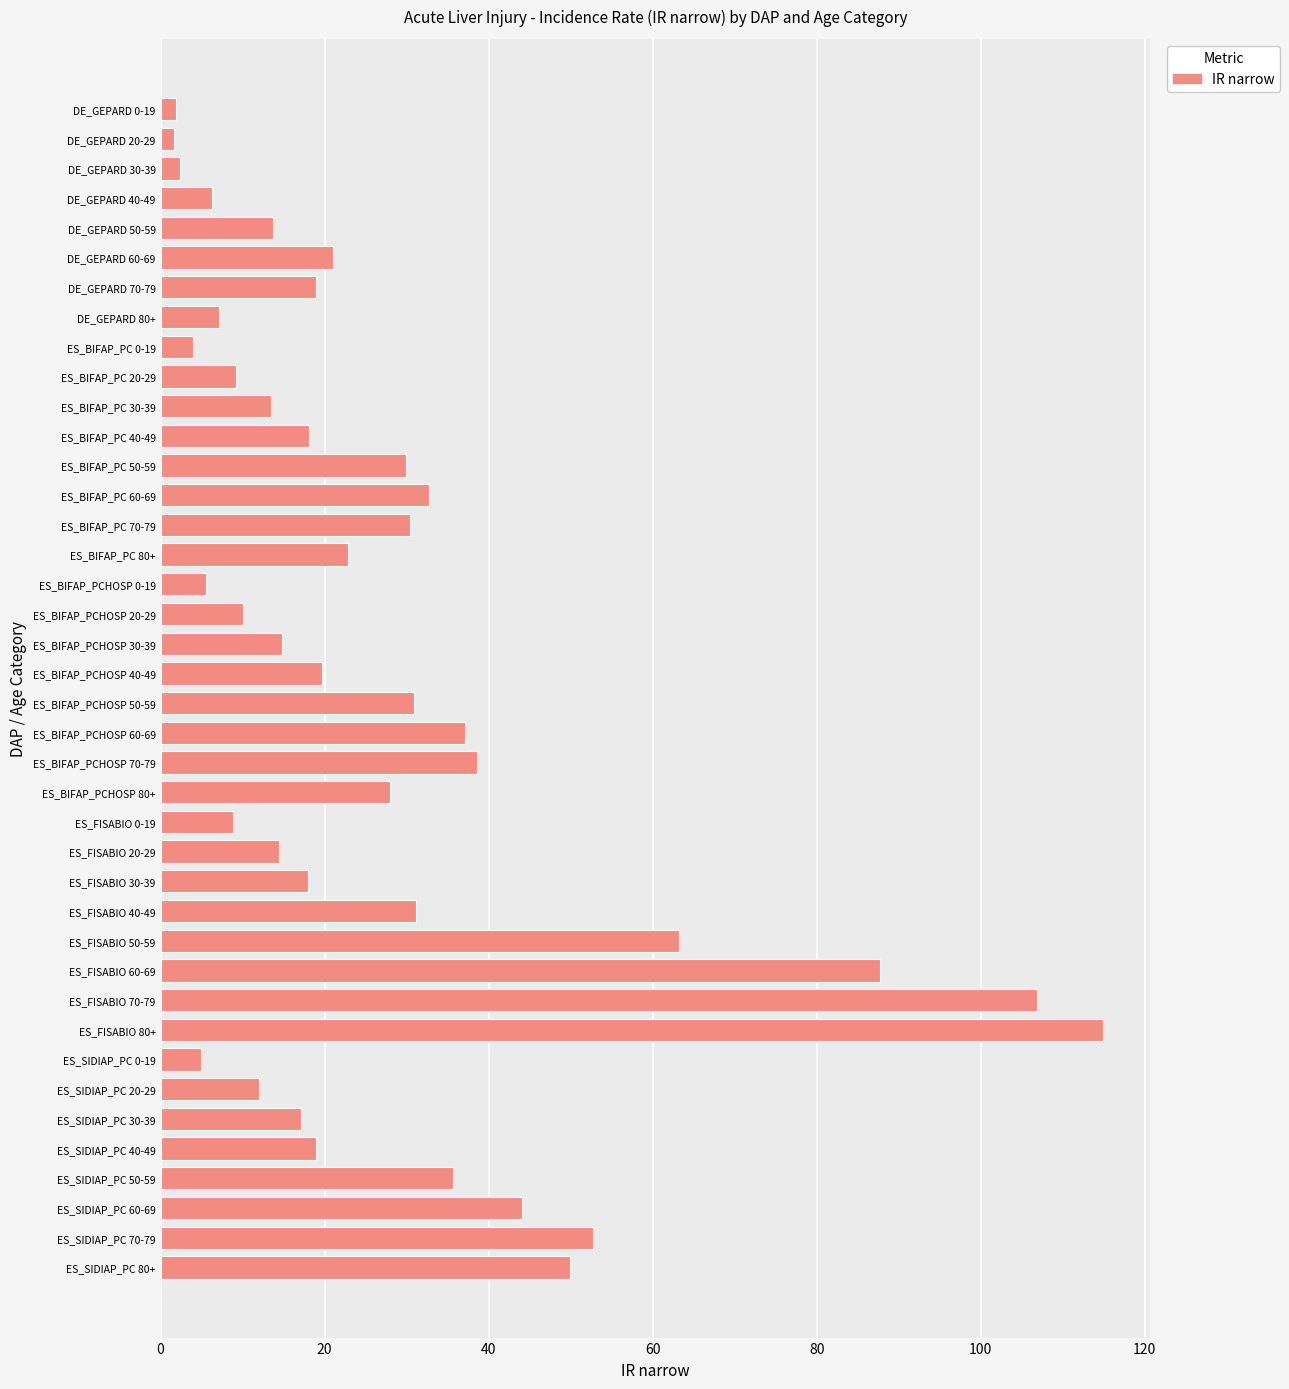

True or false: the data shows 27.3 at DE_GEPARD 70-79.

False